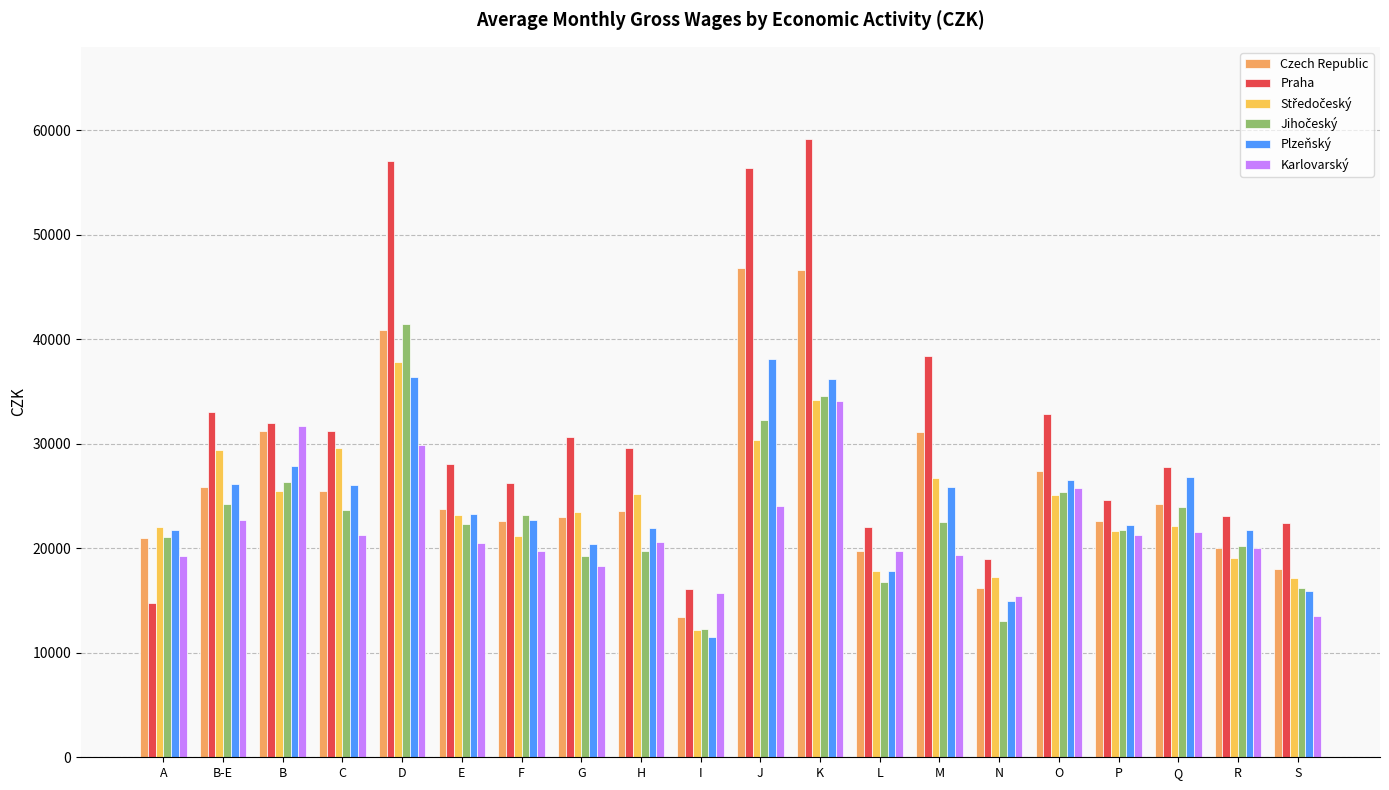

How many series are shown in this chart?

6